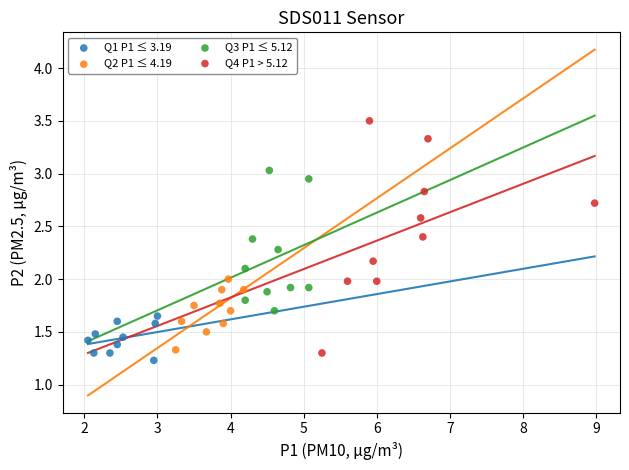

What are all the series names shown in the legend?

Q1 P1 ≤ 3.19, Q2 P1 ≤ 4.19, Q3 P1 ≤ 5.12, Q4 P1 > 5.12